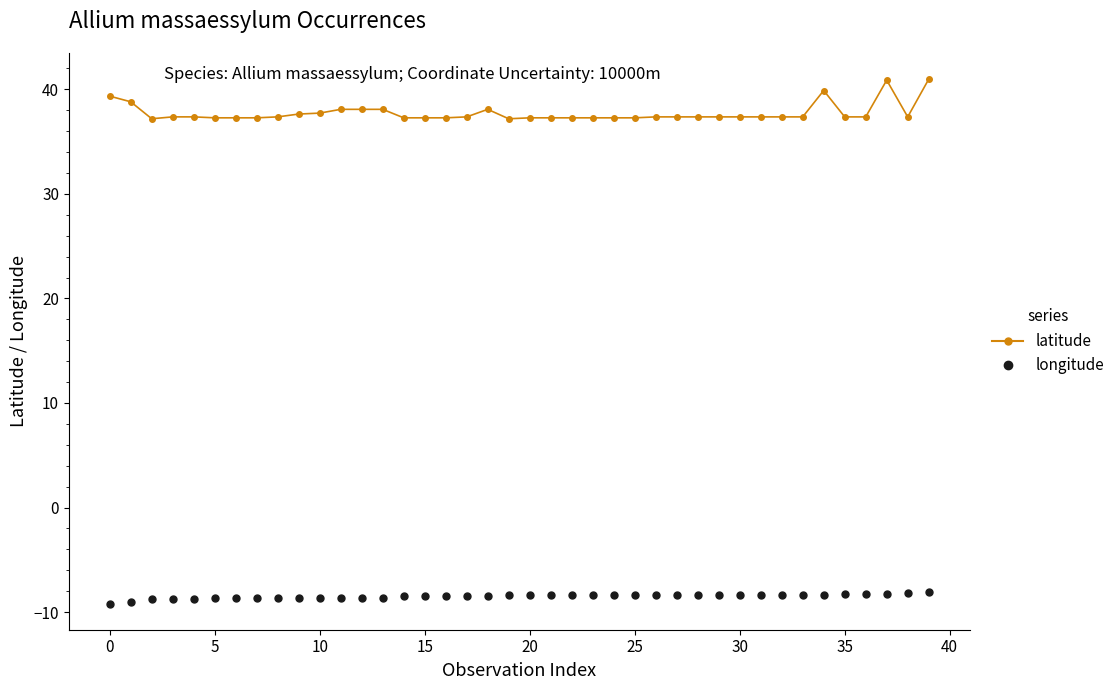

Which series has the widest spread of values?

latitude